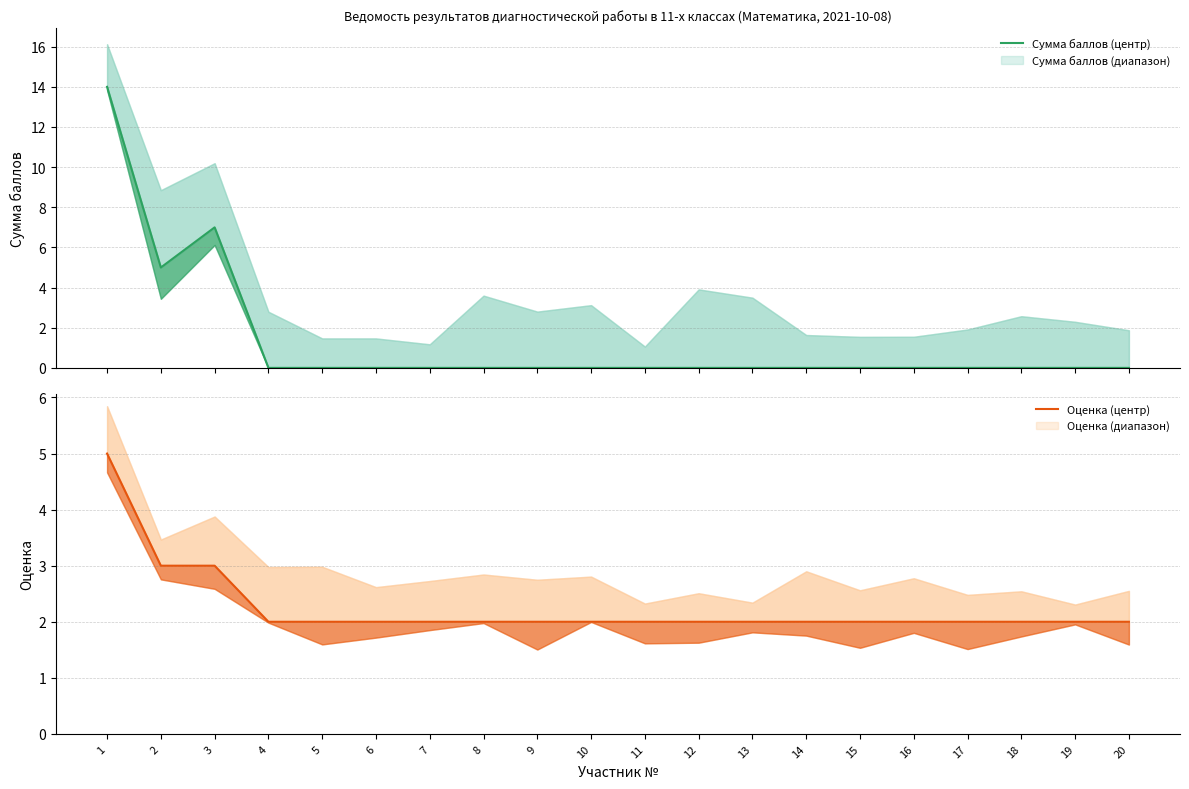

Reading left to right, transcribe all the data shown in this chart.

Сумма баллов (центр): 14	5	7	0	0	0	0	0	0	0	0	0	0	0	0	0	0	0	0	0
Оценка (центр): 5	3	3	2	2	2	2	2	2	2	2	2	2	2	2	2	2	2	2	2